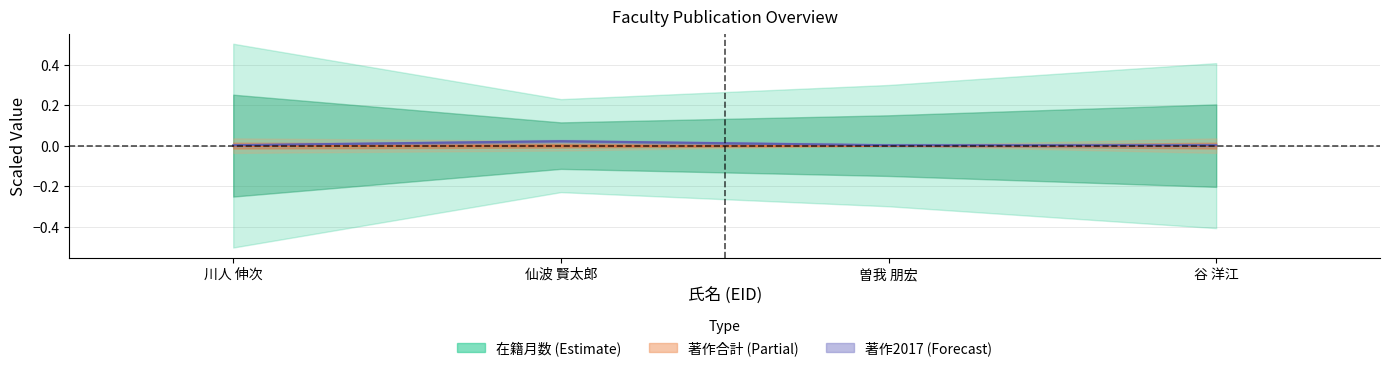

True or false: 著作2017 (center) and 在籍月数 (center) intersect in this chart.

False